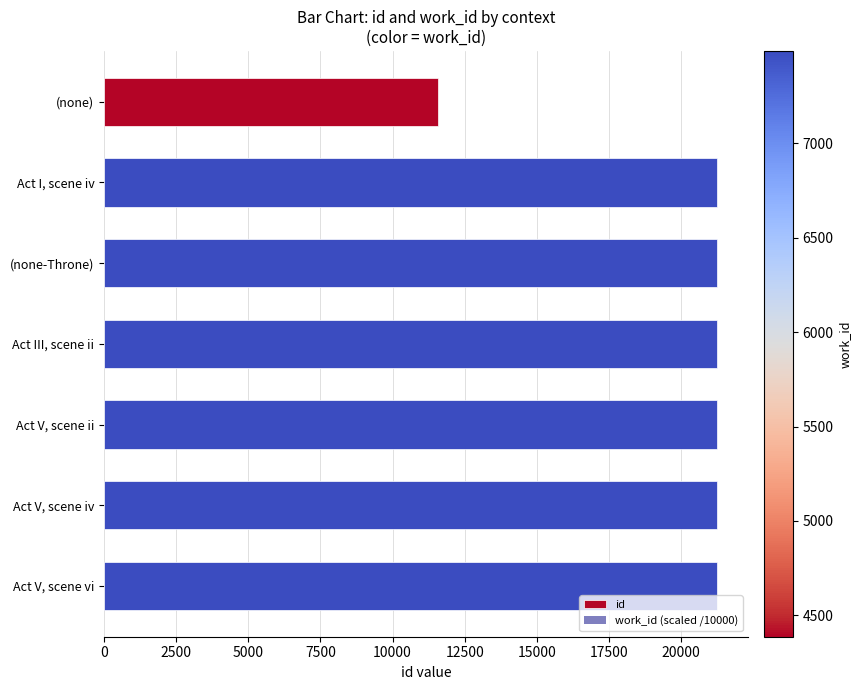

What are all the series names shown in the legend?

id, work_id (scaled /10000)